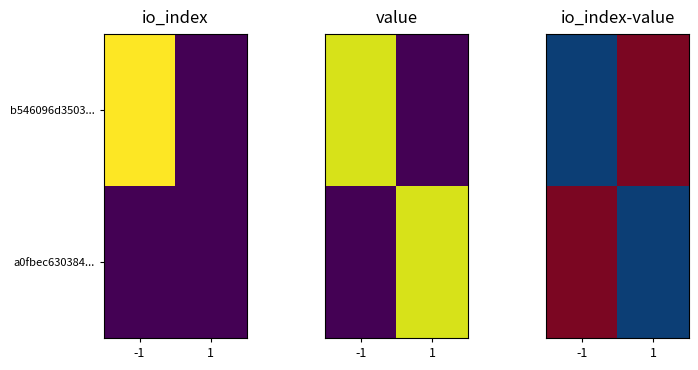

Rank the categories by b546096d3503... value from highest to lowest.

1, -1